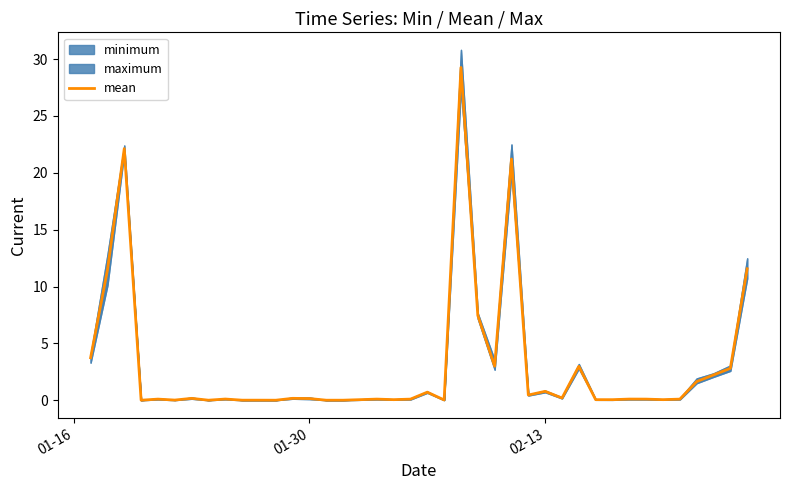

True or false: the data shows 0.1 at 32.

False